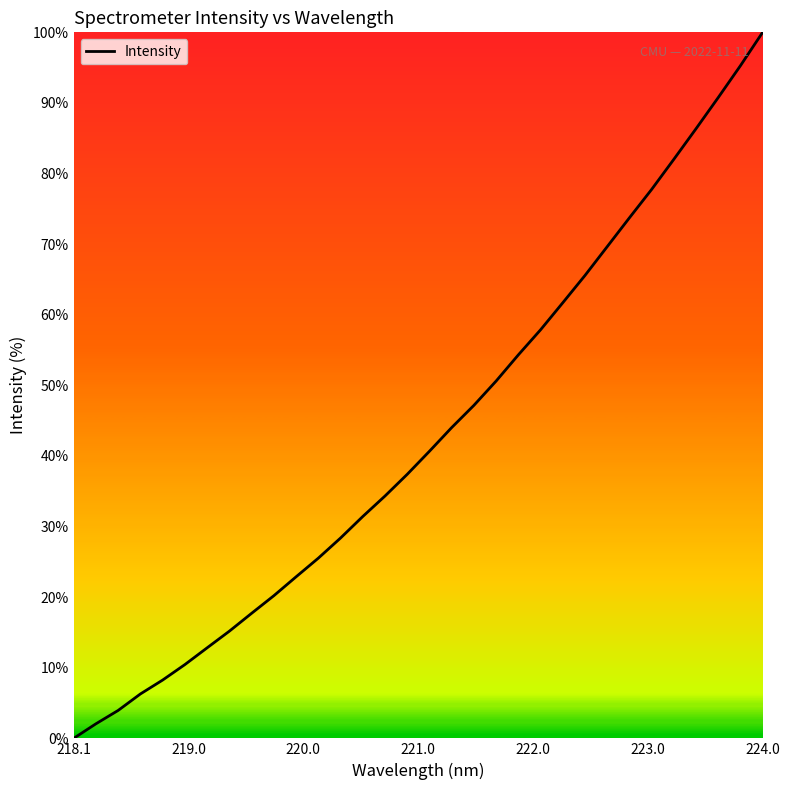

What is the maximum value shown in the chart?

100.0